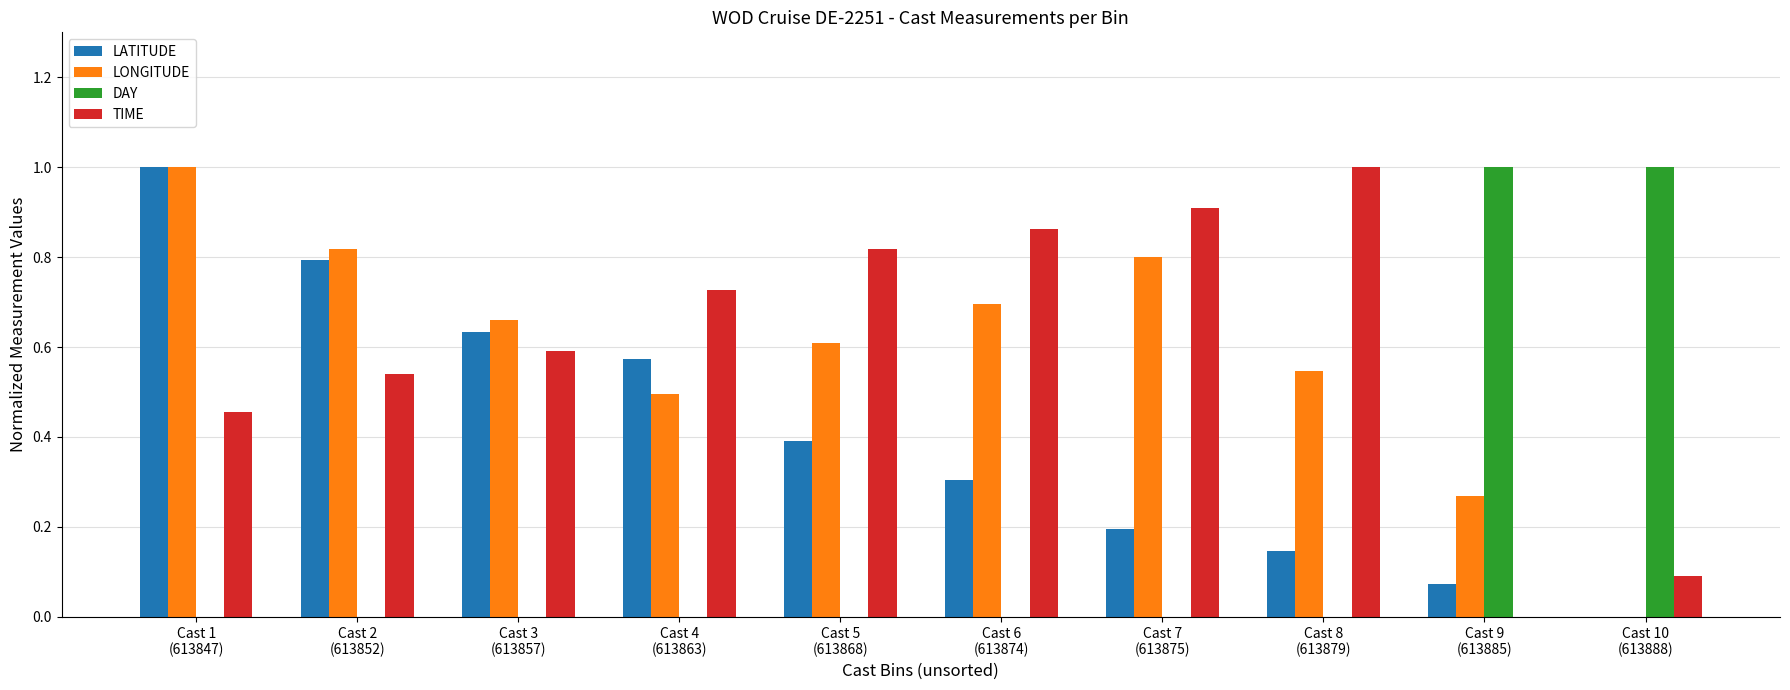

At which label is LATITUDE closest to 0?

Cast 10
(613888)